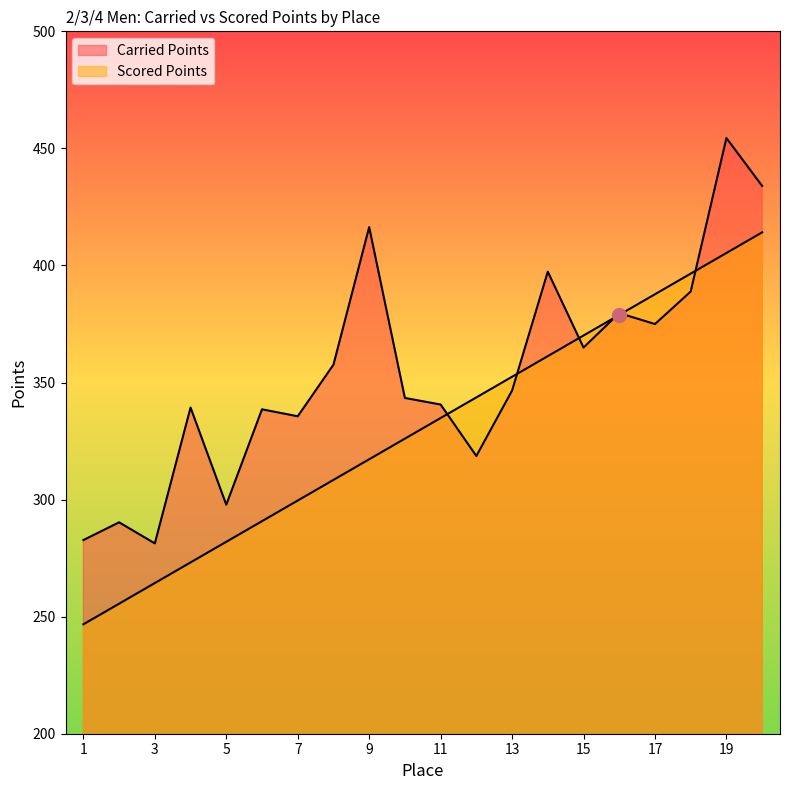

What is the total value across all series at 8?

666.0